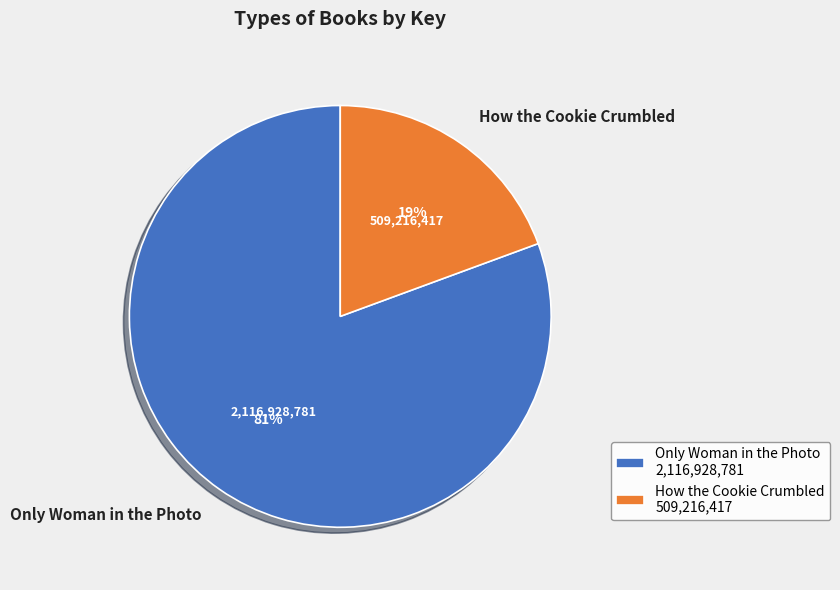

Combined, do How the Cookie Crumbled and Only Woman in the Photo account for over 50%?

Yes